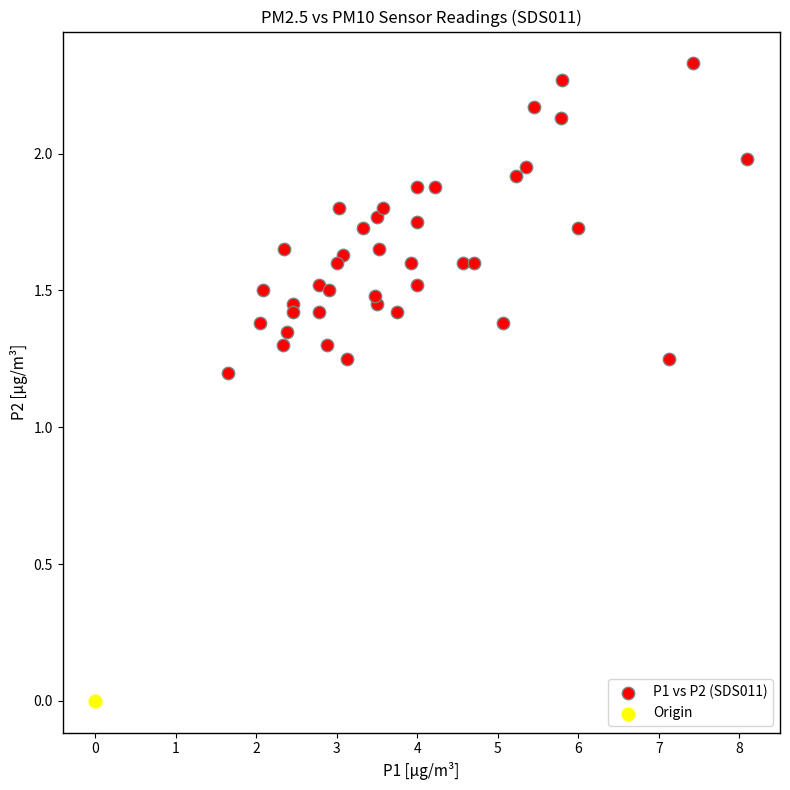

What are all the series names shown in the legend?

P1 vs P2 (SDS011), Origin